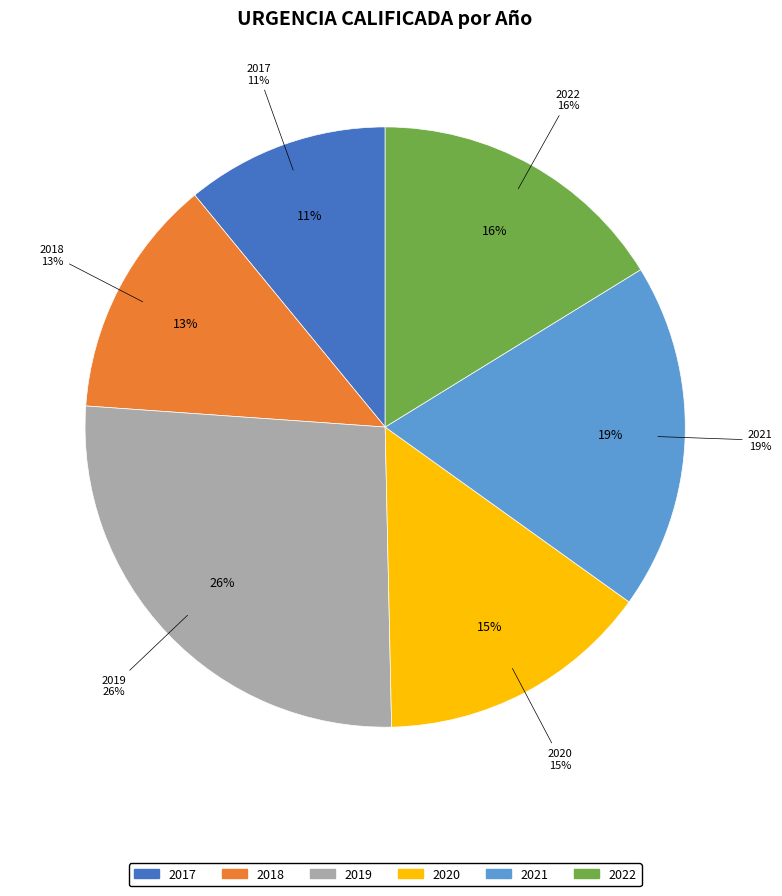

What percentage is the 2018 slice, to the nearest percent?

13%